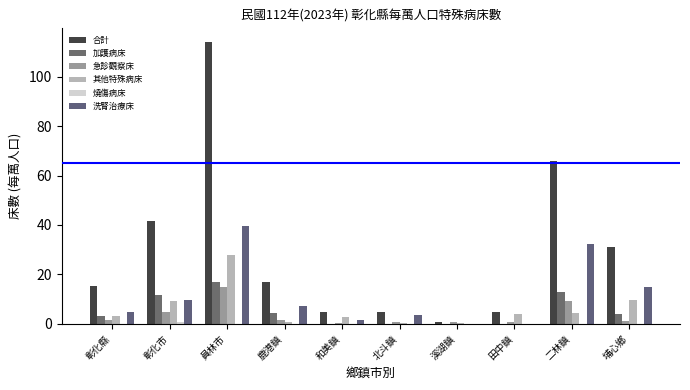

Where does the 加護病床 series first go above 3?

彰化縣